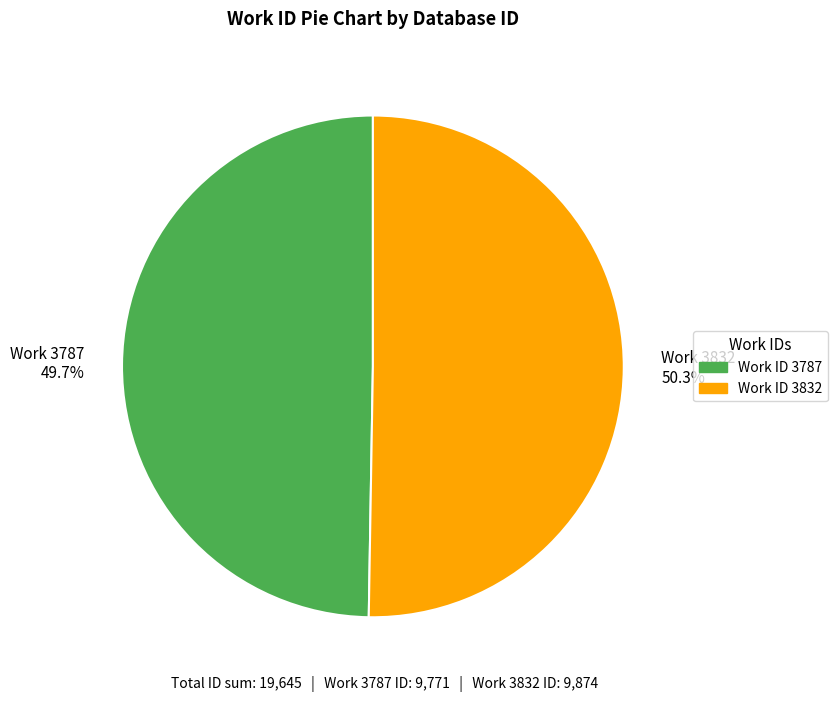

Is there a majority slice in this chart?

Yes